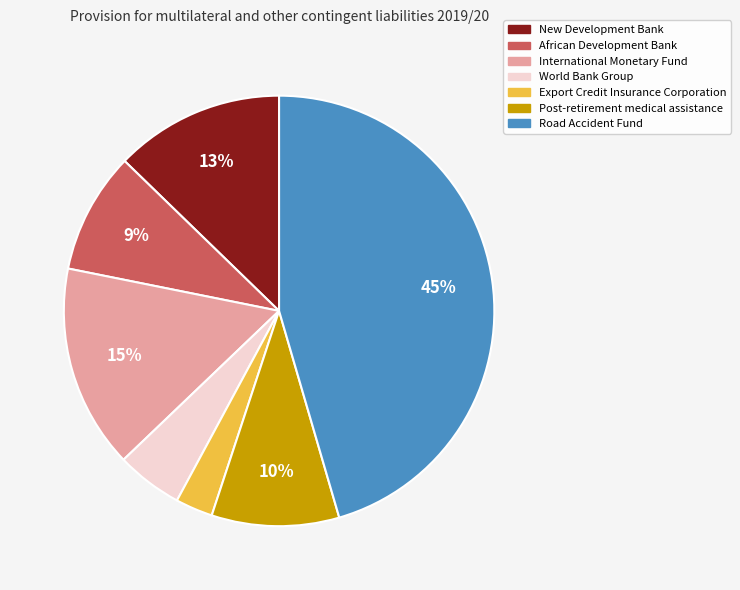

Count the number of slices in the pie.

7